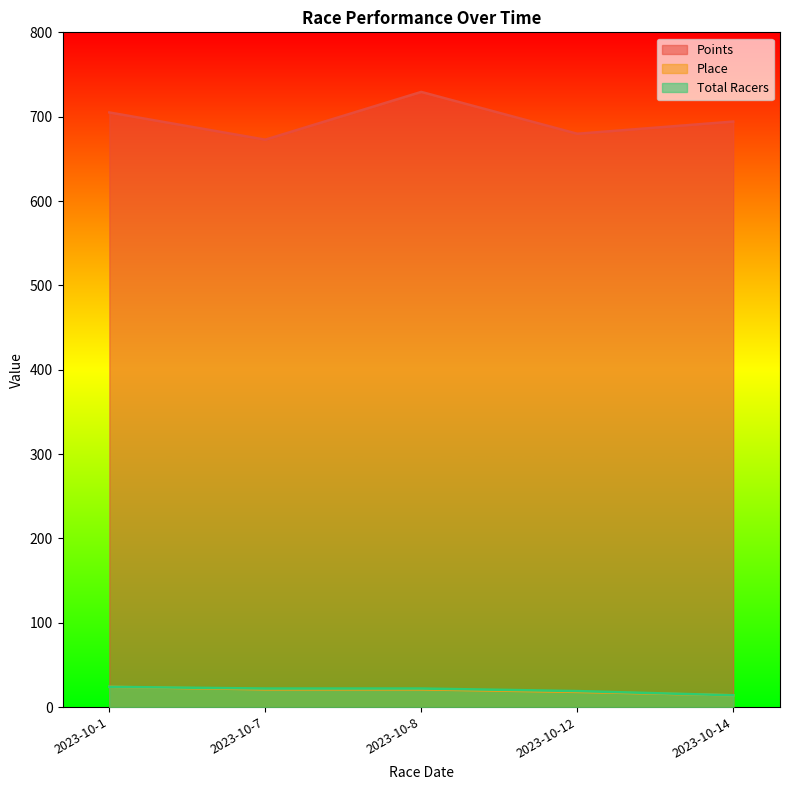

What is the difference between the maximum and minimum values in the Points series?

56.6